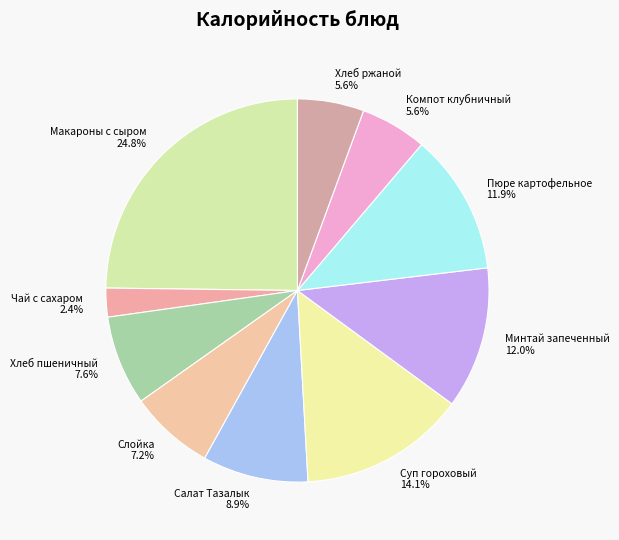

To the nearest percent, what percentage of the pie is Минтай запеченный?

12%